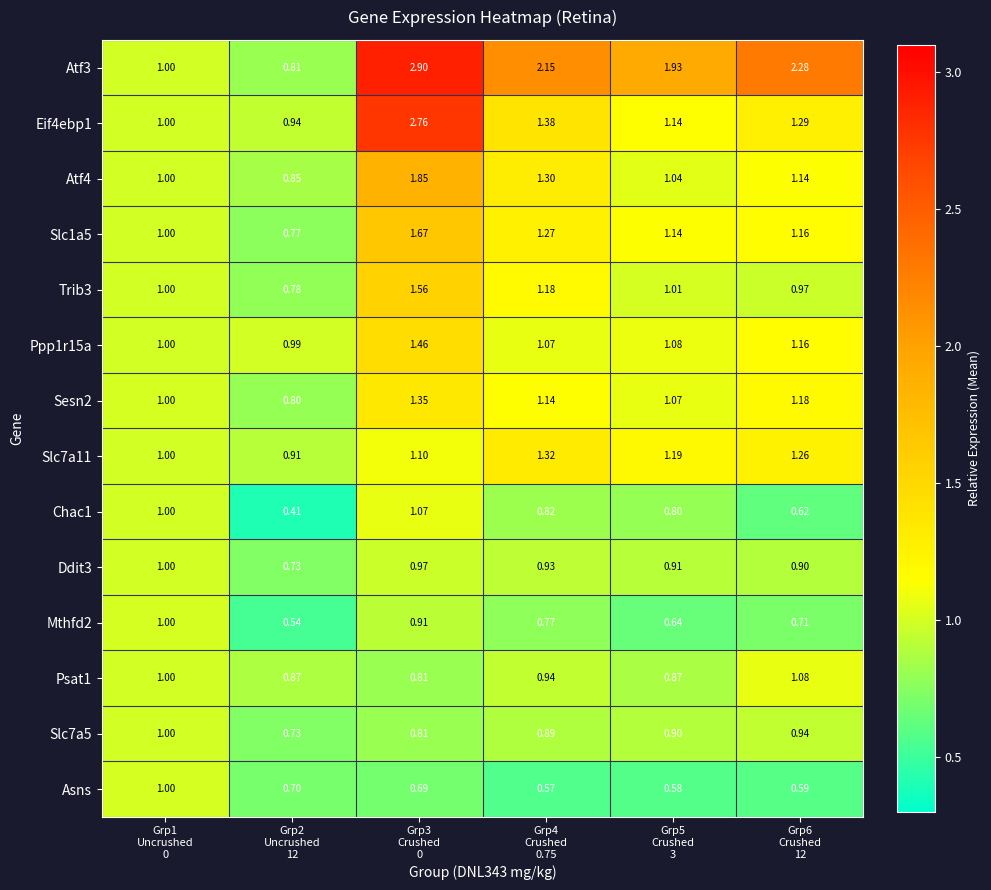

Reading left to right, extract all data points from this chart.

Atf3: Grp1
Uncrushed
0=1.0	Grp2
Uncrushed
12=0.8	Grp3
Crushed
0=2.9	Grp4
Crushed
0.75=2.1	Grp5
Crushed
3=1.9	Grp6
Crushed
12=2.3
Eif4ebp1: Grp1
Uncrushed
0=1.0	Grp2
Uncrushed
12=0.9	Grp3
Crushed
0=2.8	Grp4
Crushed
0.75=1.4	Grp5
Crushed
3=1.1	Grp6
Crushed
12=1.3
Atf4: Grp1
Uncrushed
0=1.0	Grp2
Uncrushed
12=0.8	Grp3
Crushed
0=1.9	Grp4
Crushed
0.75=1.3	Grp5
Crushed
3=1.0	Grp6
Crushed
12=1.1
Slc1a5: Grp1
Uncrushed
0=1.0	Grp2
Uncrushed
12=0.8	Grp3
Crushed
0=1.7	Grp4
Crushed
0.75=1.3	Grp5
Crushed
3=1.1	Grp6
Crushed
12=1.2
Trib3: Grp1
Uncrushed
0=1.0	Grp2
Uncrushed
12=0.8	Grp3
Crushed
0=1.6	Grp4
Crushed
0.75=1.2	Grp5
Crushed
3=1.0	Grp6
Crushed
12=1.0
Ppp1r15a: Grp1
Uncrushed
0=1.0	Grp2
Uncrushed
12=1.0	Grp3
Crushed
0=1.5	Grp4
Crushed
0.75=1.1	Grp5
Crushed
3=1.1	Grp6
Crushed
12=1.2
Sesn2: Grp1
Uncrushed
0=1.0	Grp2
Uncrushed
12=0.8	Grp3
Crushed
0=1.4	Grp4
Crushed
0.75=1.1	Grp5
Crushed
3=1.1	Grp6
Crushed
12=1.2
Slc7a11: Grp1
Uncrushed
0=1.0	Grp2
Uncrushed
12=0.9	Grp3
Crushed
0=1.1	Grp4
Crushed
0.75=1.3	Grp5
Crushed
3=1.2	Grp6
Crushed
12=1.3
Chac1: Grp1
Uncrushed
0=1.0	Grp2
Uncrushed
12=0.4	Grp3
Crushed
0=1.1	Grp4
Crushed
0.75=0.8	Grp5
Crushed
3=0.8	Grp6
Crushed
12=0.6
Ddit3: Grp1
Uncrushed
0=1.0	Grp2
Uncrushed
12=0.7	Grp3
Crushed
0=1.0	Grp4
Crushed
0.75=0.9	Grp5
Crushed
3=0.9	Grp6
Crushed
12=0.9
Mthfd2: Grp1
Uncrushed
0=1.0	Grp2
Uncrushed
12=0.5	Grp3
Crushed
0=0.9	Grp4
Crushed
0.75=0.8	Grp5
Crushed
3=0.6	Grp6
Crushed
12=0.7
Psat1: Grp1
Uncrushed
0=1.0	Grp2
Uncrushed
12=0.9	Grp3
Crushed
0=0.8	Grp4
Crushed
0.75=0.9	Grp5
Crushed
3=0.9	Grp6
Crushed
12=1.1
Slc7a5: Grp1
Uncrushed
0=1.0	Grp2
Uncrushed
12=0.7	Grp3
Crushed
0=0.8	Grp4
Crushed
0.75=0.9	Grp5
Crushed
3=0.9	Grp6
Crushed
12=0.9
Asns: Grp1
Uncrushed
0=1.0	Grp2
Uncrushed
12=0.7	Grp3
Crushed
0=0.7	Grp4
Crushed
0.75=0.6	Grp5
Crushed
3=0.6	Grp6
Crushed
12=0.6